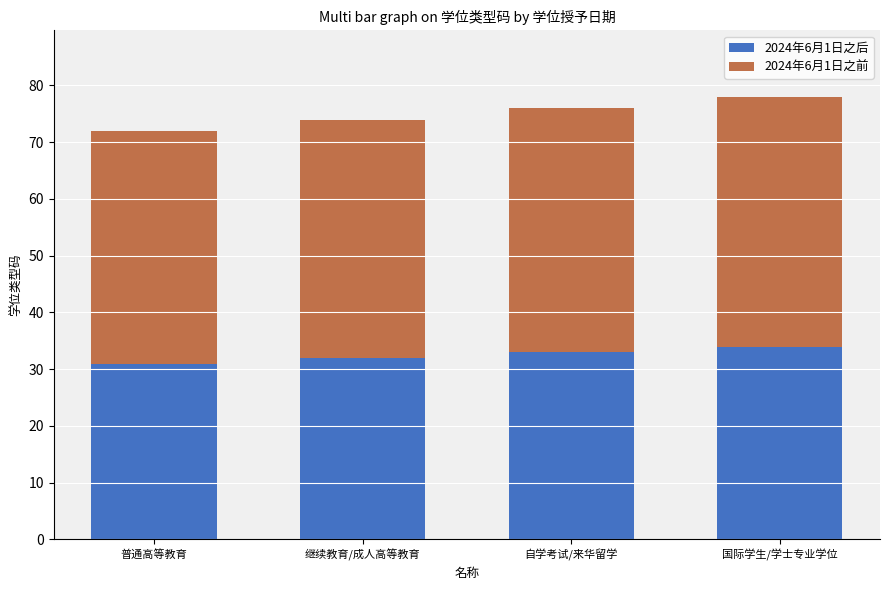

Reading right to left, what are the values for 2024年6月1日之后?

34	33	32	31